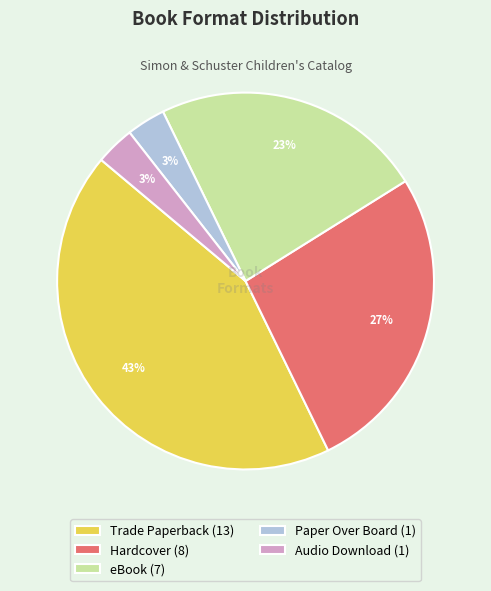

Does eBook (7) account for over 50% of the chart?

No